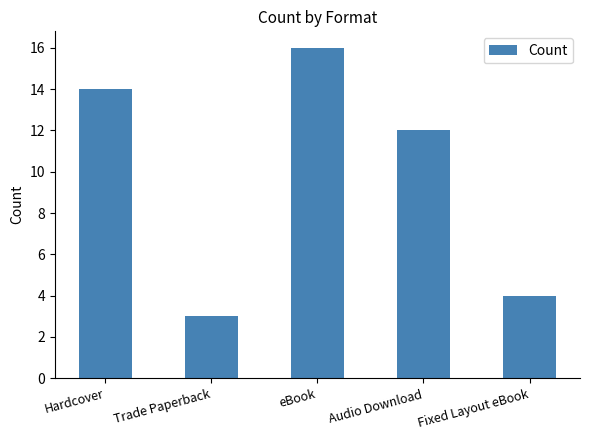

How many data points does each series have?

5